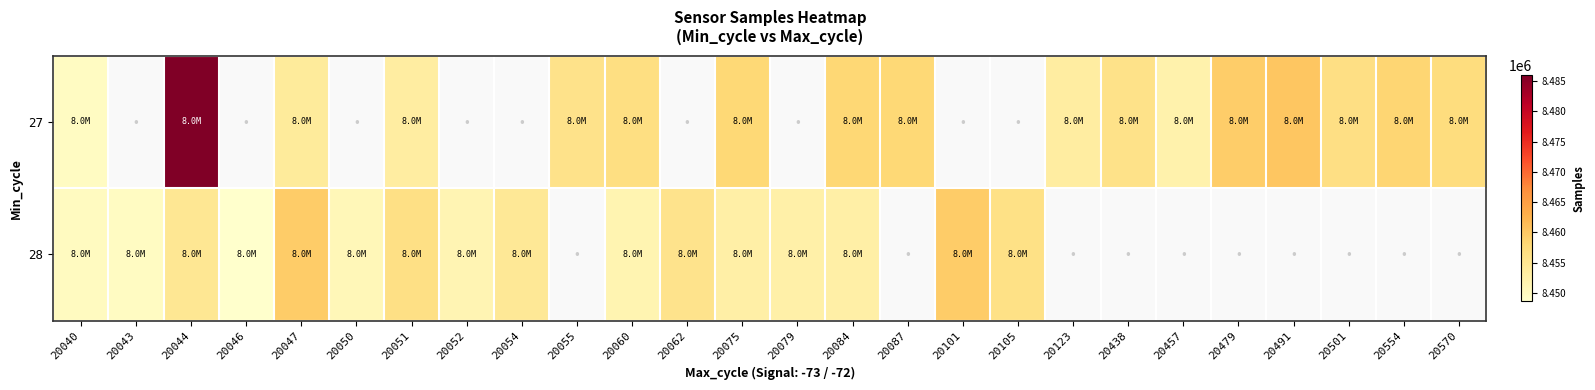

At which label is 27 closest to 8467898?

20491